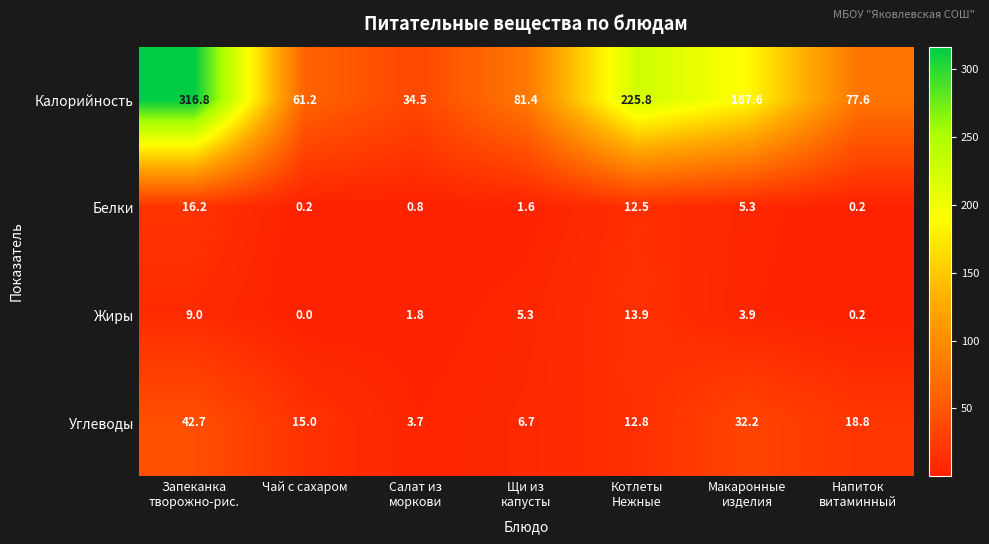

At which category is the sum across all series the highest?

Запеканка
творожно-рис.